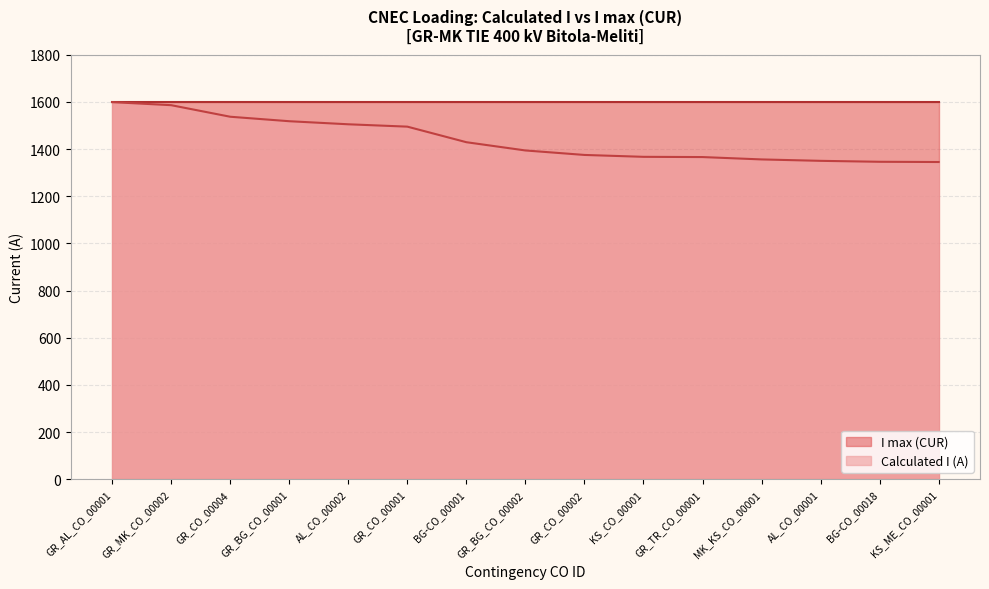

How many distinct data groups are displayed?

2